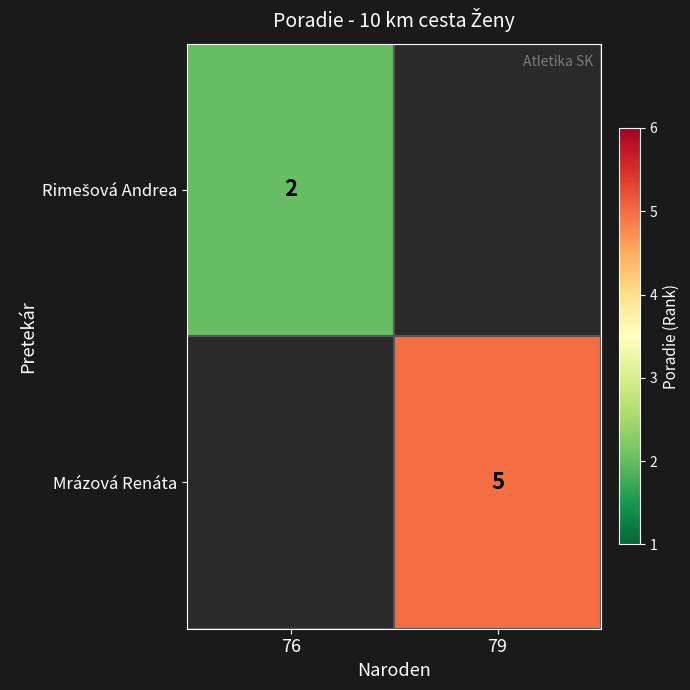

The value of Mrázová Renáta at 79 is 5. True or false?

True